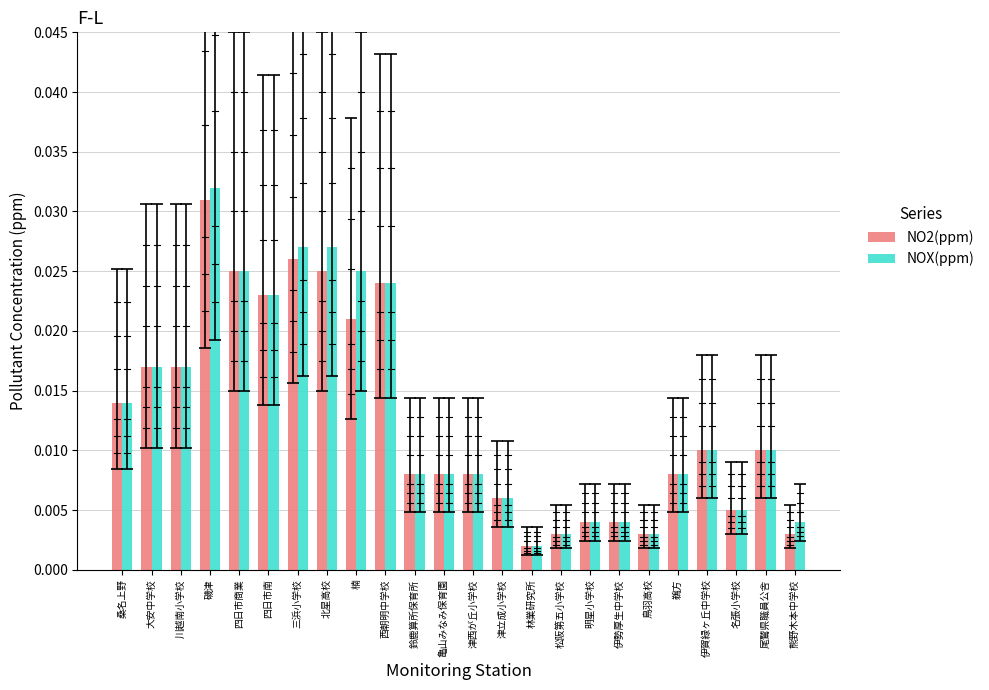

At how many categories does at least one series exceed 0?

24